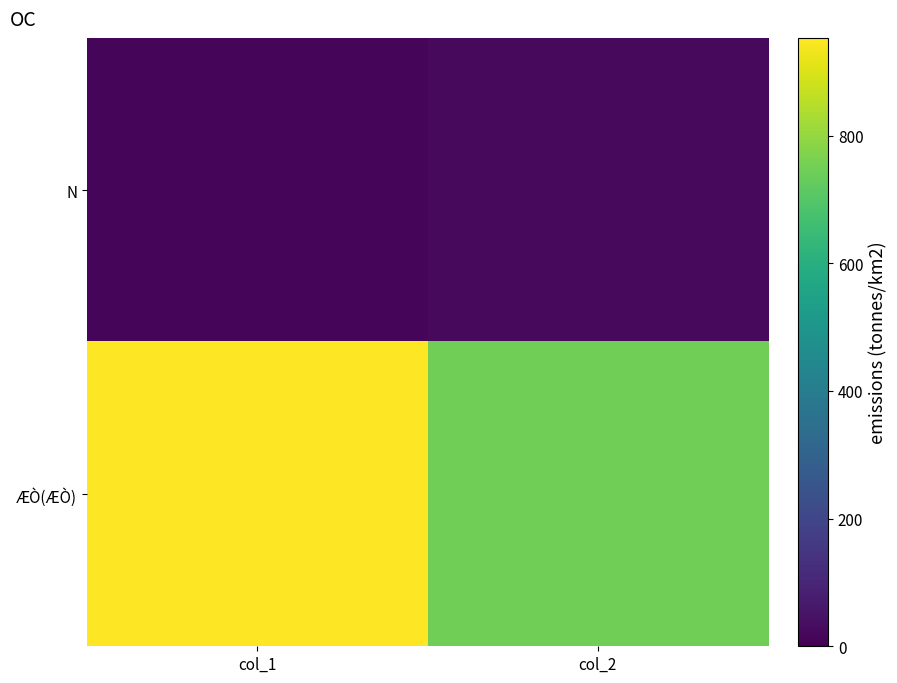

How many data points does each series have?

2